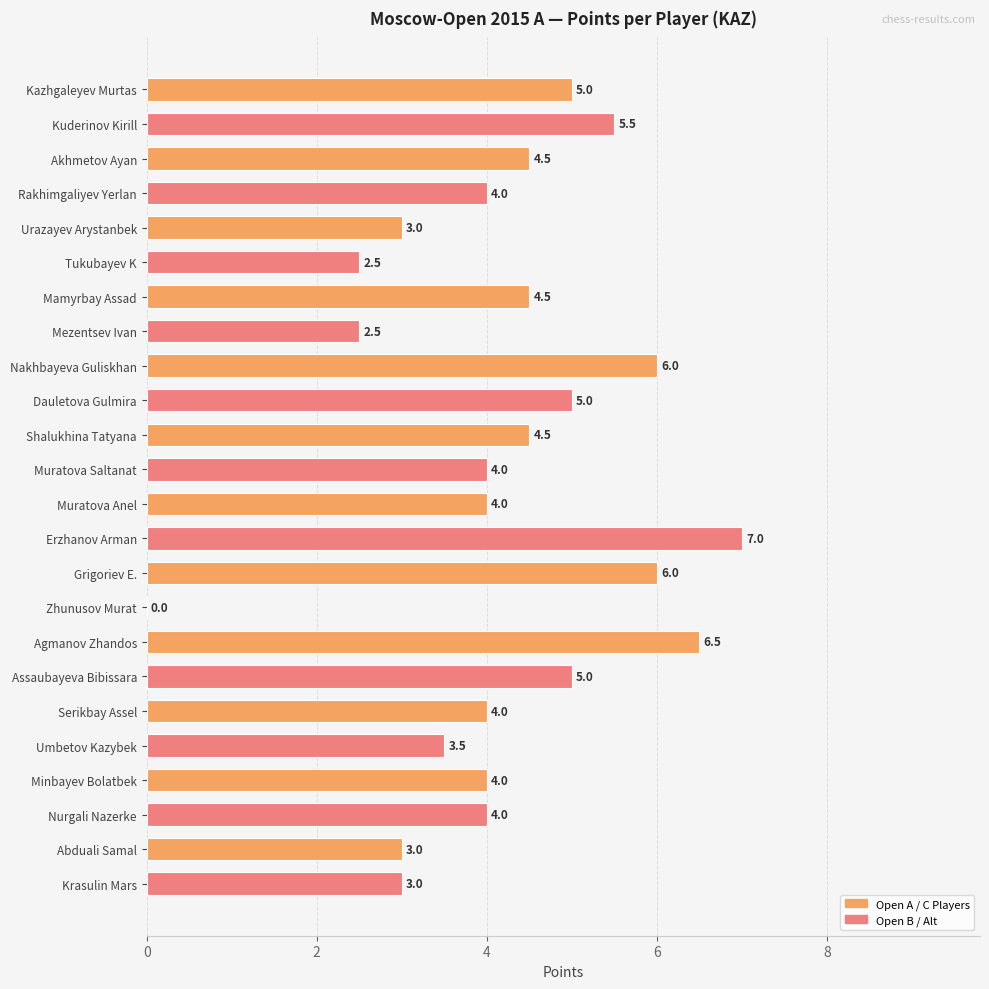

Reading top to bottom, extract all data points from this chart.

Kazhgaleyev Murtas=5.0	Kuderinov Kirill=5.5	Akhmetov Ayan=4.5	Rakhimgaliyev Yerlan=4.0	Urazayev Arystanbek=3.0	Tukubayev K=2.5	Mamyrbay Assad=4.5	Mezentsev Ivan=2.5	Nakhbayeva Guliskhan=6.0	Dauletova Gulmira=5.0	Shalukhina Tatyana=4.5	Muratova Saltanat=4.0	Muratova Anel=4.0	Erzhanov Arman=7.0	Grigoriev E.=6.0	Zhunusov Murat=0.0	Agmanov Zhandos=6.5	Assaubayeva Bibissara=5.0	Serikbay Assel=4.0	Umbetov Kazybek=3.5	Minbayev Bolatbek=4.0	Nurgali Nazerke=4.0	Abduali Samal=3.0	Krasulin Mars=3.0